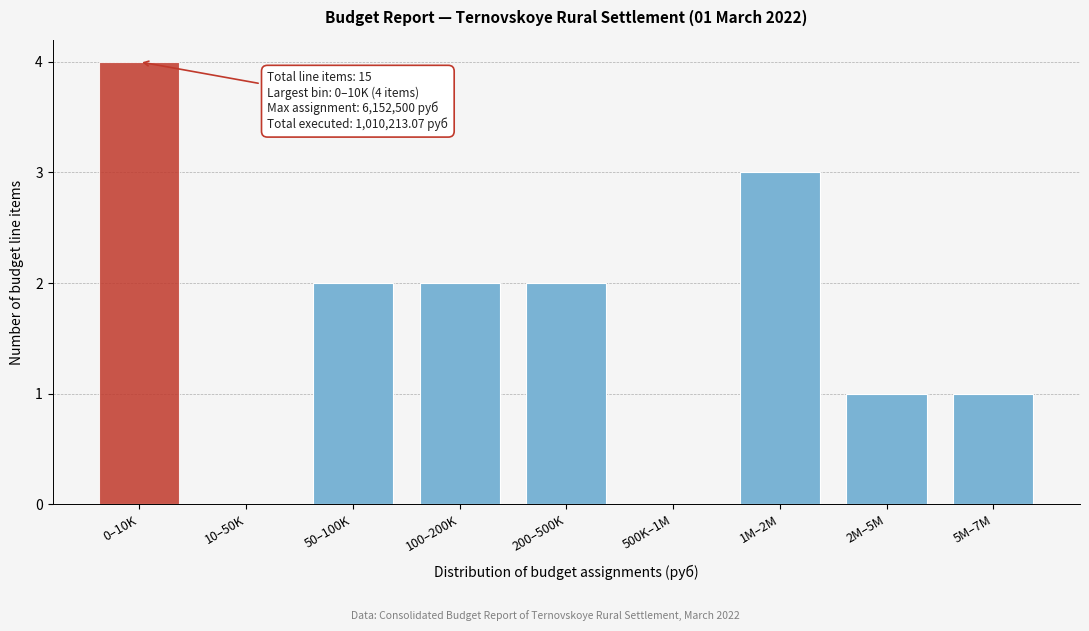

The value at 500K–1M is -2. True or false?

False